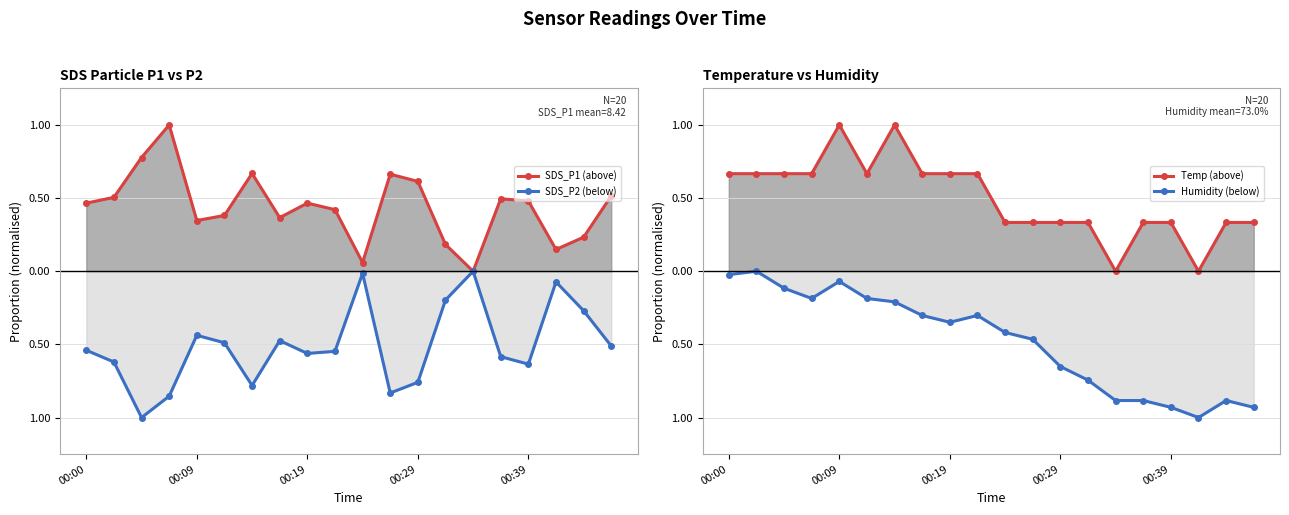

Reading right to left, extract all data points from this chart.

SDS_P1 (above): 0.5	0.2	0.1	0.5	0.5	0.0	0.2	0.6	0.7	0.1	0.4	0.5	0.4	0.7	0.4	0.3	1.0	0.8	0.5	0.5
SDS_P2 (below): -0.5	-0.3	-0.1	-0.6	-0.6	-0.0	-0.2	-0.8	-0.8	-0.0	-0.5	-0.6	-0.5	-0.8	-0.5	-0.4	-0.9	-1.0	-0.6	-0.5
Temp (above): 0.3	0.3	0.0	0.3	0.3	0.0	0.3	0.3	0.3	0.3	0.7	0.7	0.7	1.0	0.7	1.0	0.7	0.7	0.7	0.7
Humidity (below): -0.9	-0.9	-1.0	-0.9	-0.9	-0.9	-0.7	-0.7	-0.5	-0.4	-0.3	-0.3	-0.3	-0.2	-0.2	-0.1	-0.2	-0.1	-0.0	-0.0